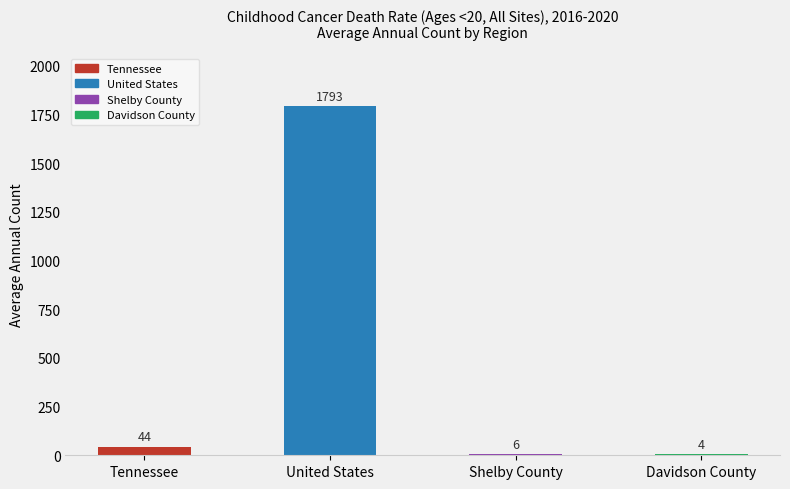

The value at Davidson County is 4. True or false?

True